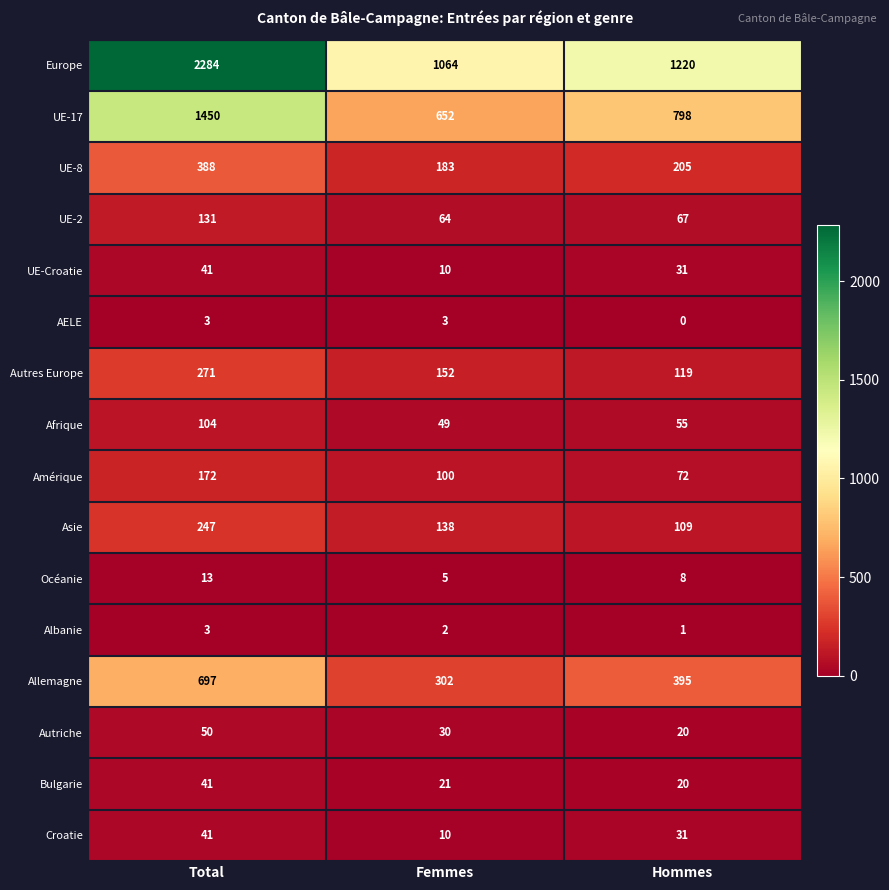

Which series changed the most between Femmes and Hommes?

Europe